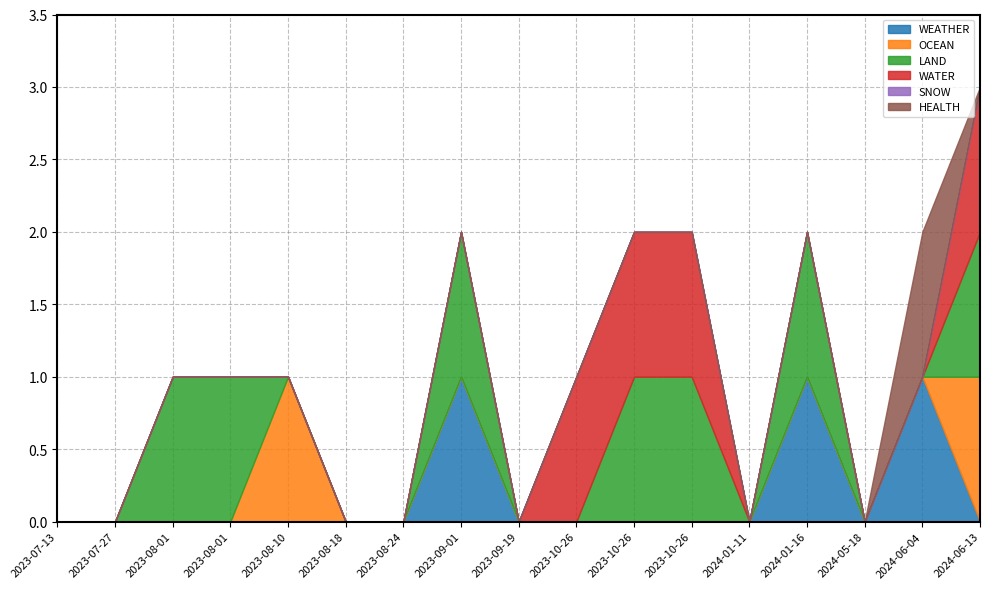

Which series changed the most between 2023-07-27 and 2023-08-24?

WEATHER